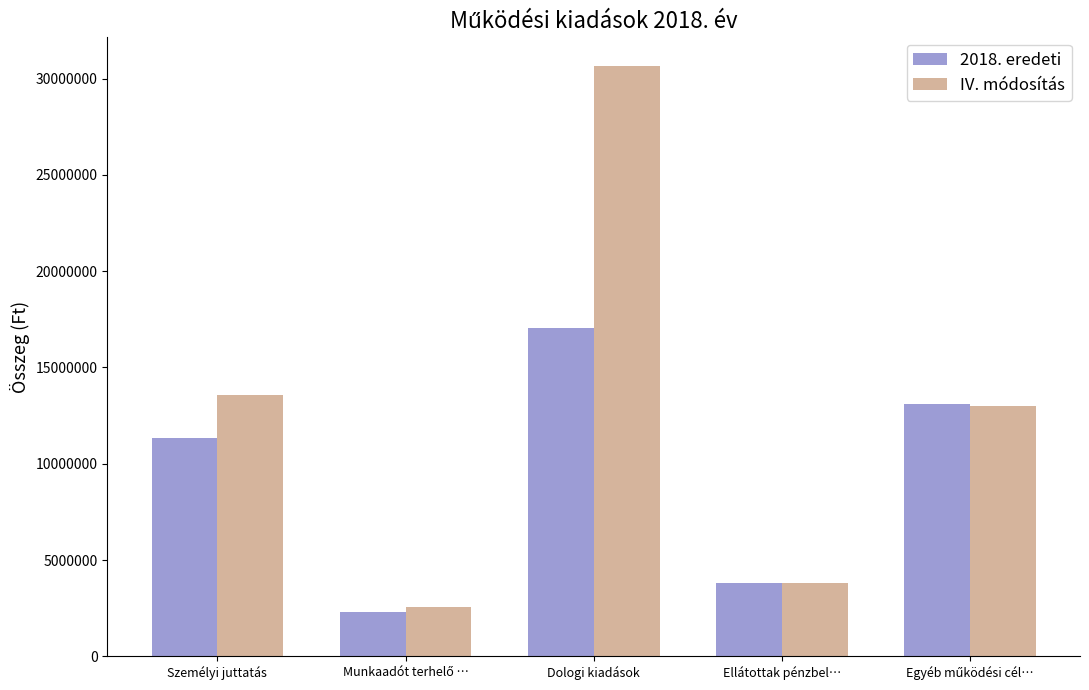

The value of 2018. eredeti at Dologi kiadások is 17032982. True or false?

True